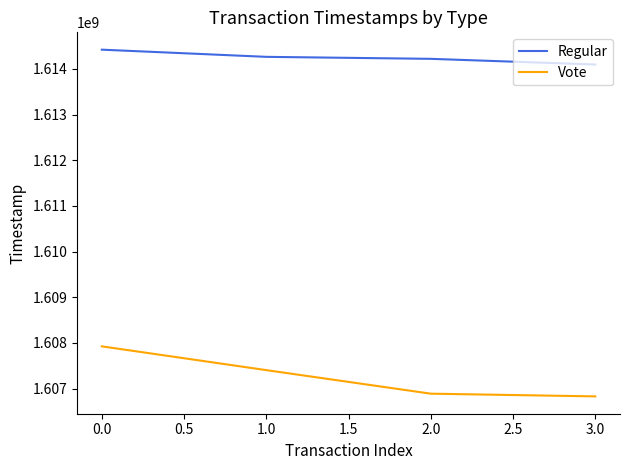

Which series has the widest spread of values?

Vote